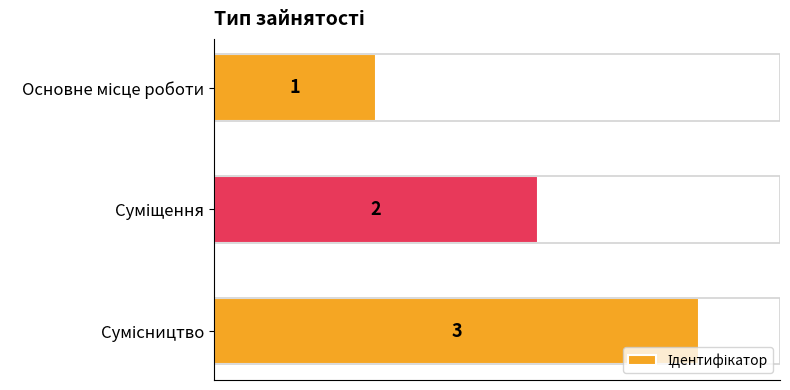

What is the maximum value shown in the chart?

3